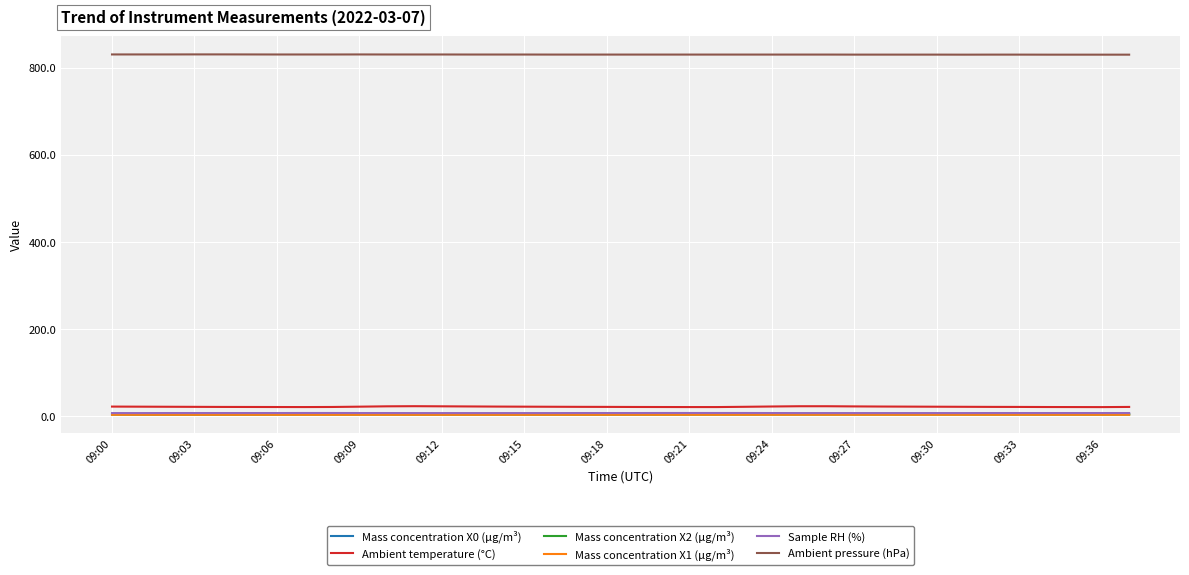

How many lines are shown in the chart?

6